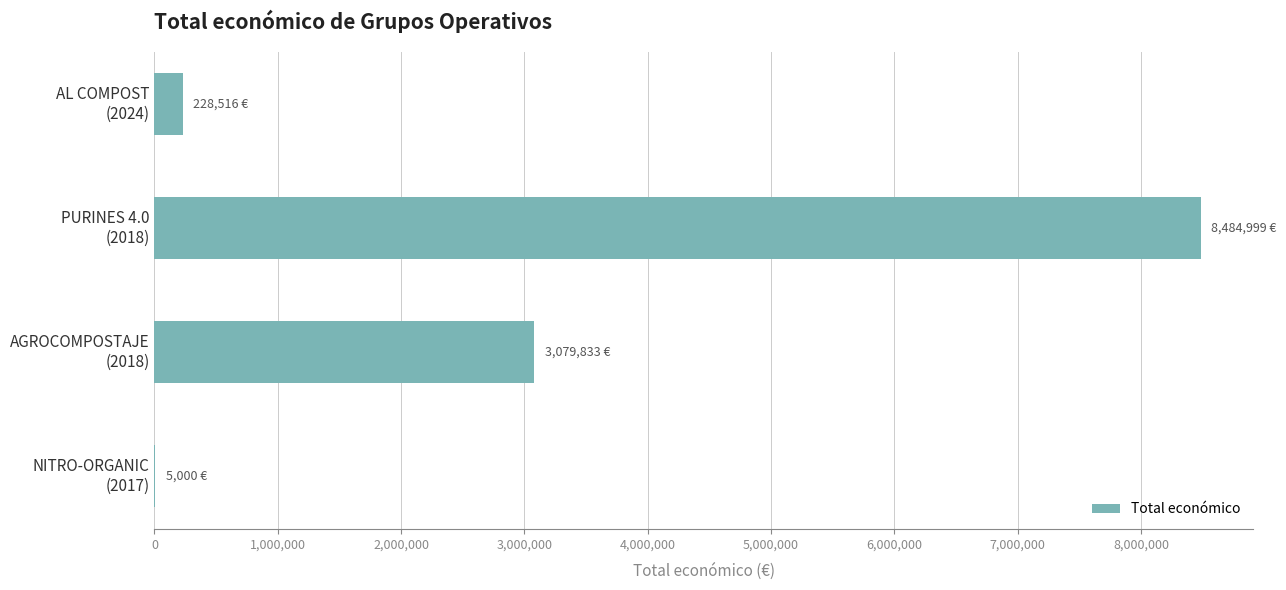

What is the greatest value displayed?

8484999